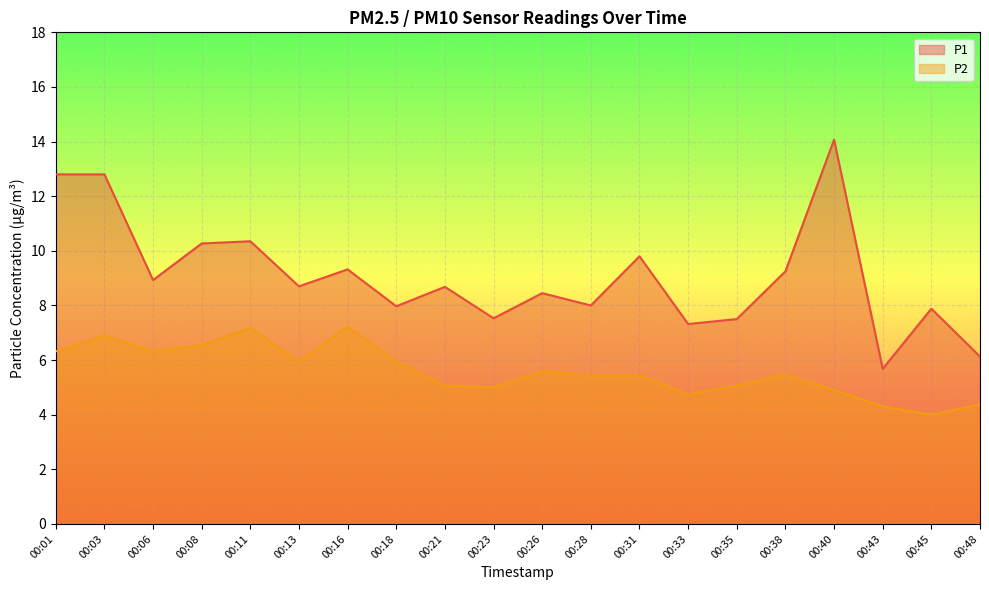

What is the value of the P2 point at the 8th from the left?

6.0